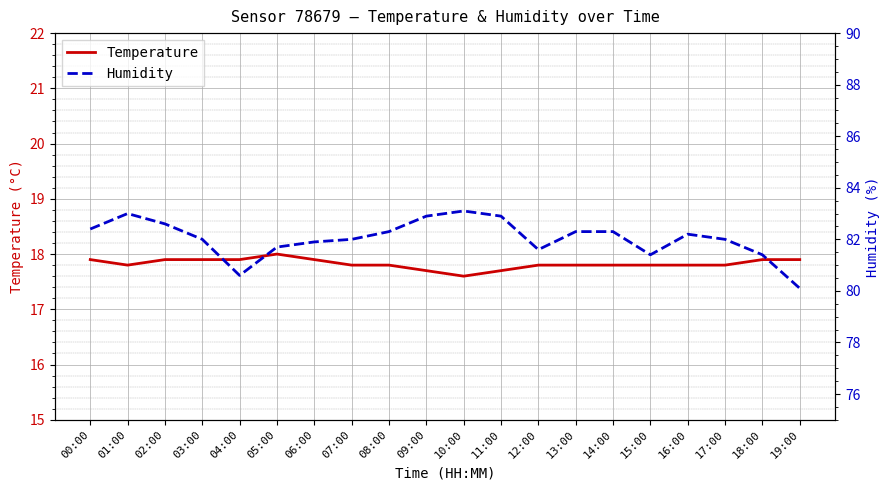

What is the highest value of the Humidity series?

83.1